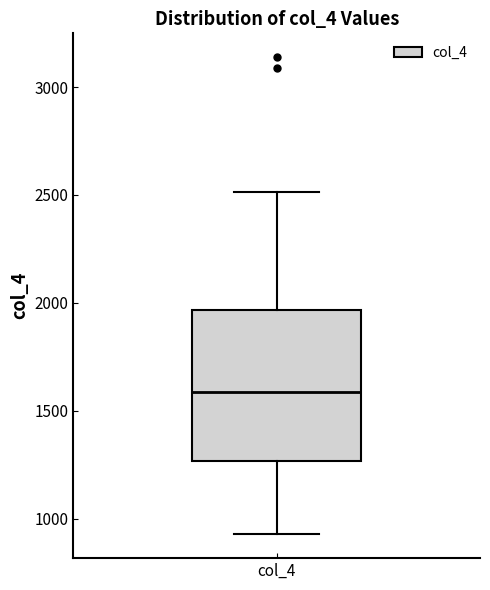

Transcribe this box plot: give where the median line is, the range the box spans, and where the two whiskers end, as read against the y-axis. The values are not printed on the chart, so give them approximately, as read against the axis.

median 1600, box 1250 to 1950, whiskers 950 to 2500